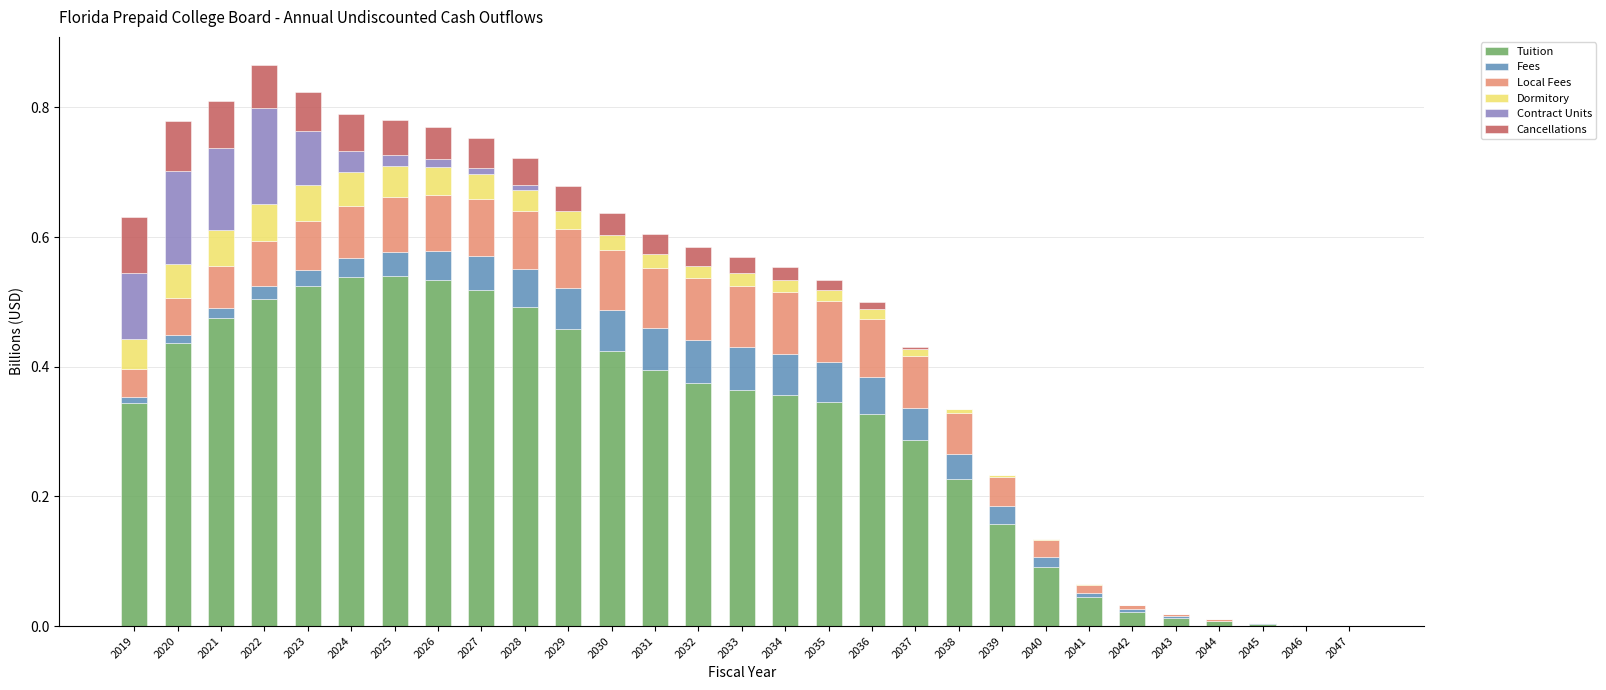

What are all the series names shown in the legend?

Tuition, Fees, Local Fees, Dormitory, Contract Units, Cancellations